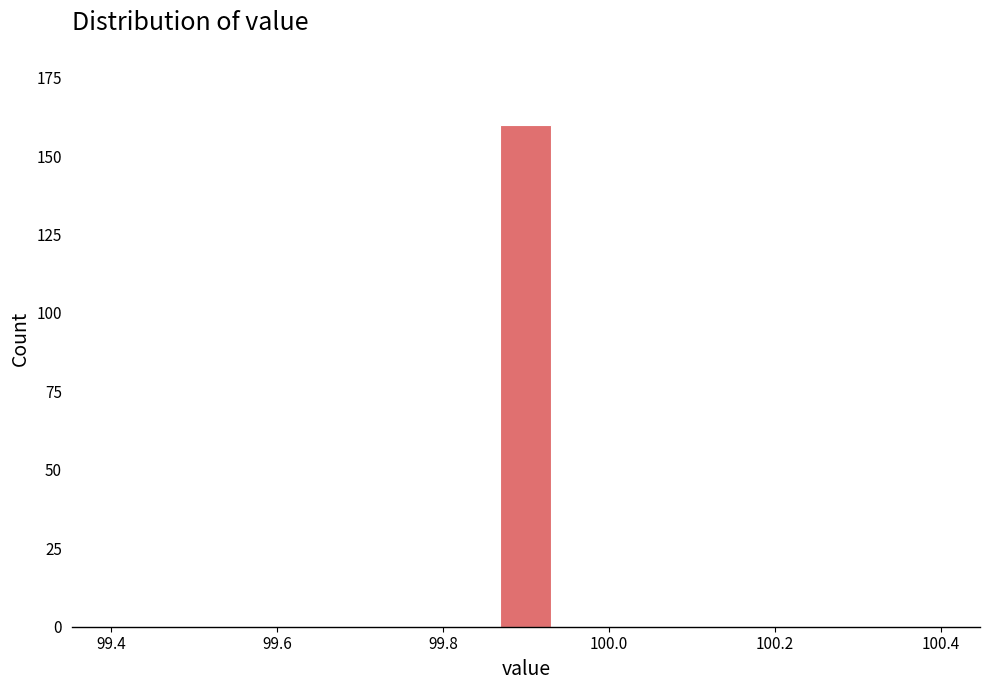

Around what value on the x-axis is the tallest bar? Give the approximate position of its centre, as read against the axis.

99.90